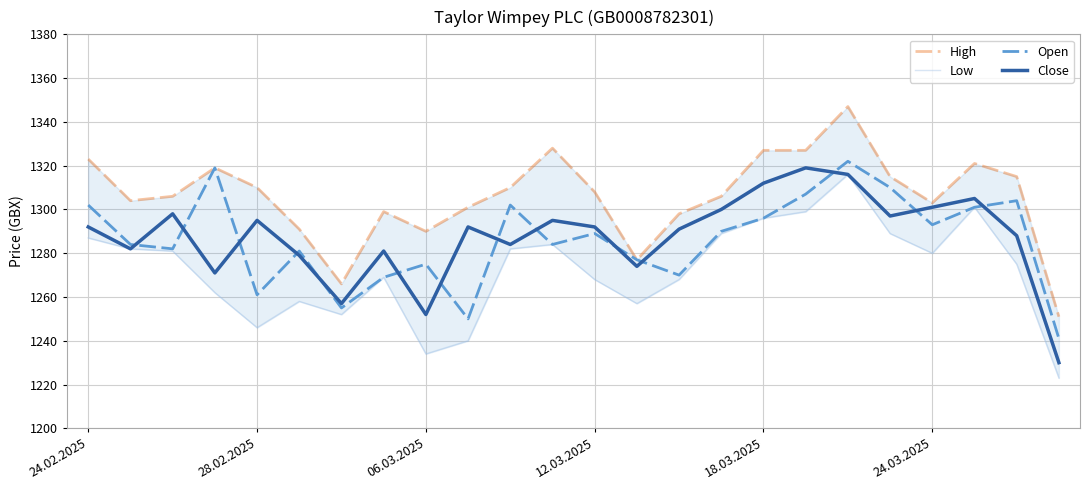

What is the lowest value of the Open series?

1241